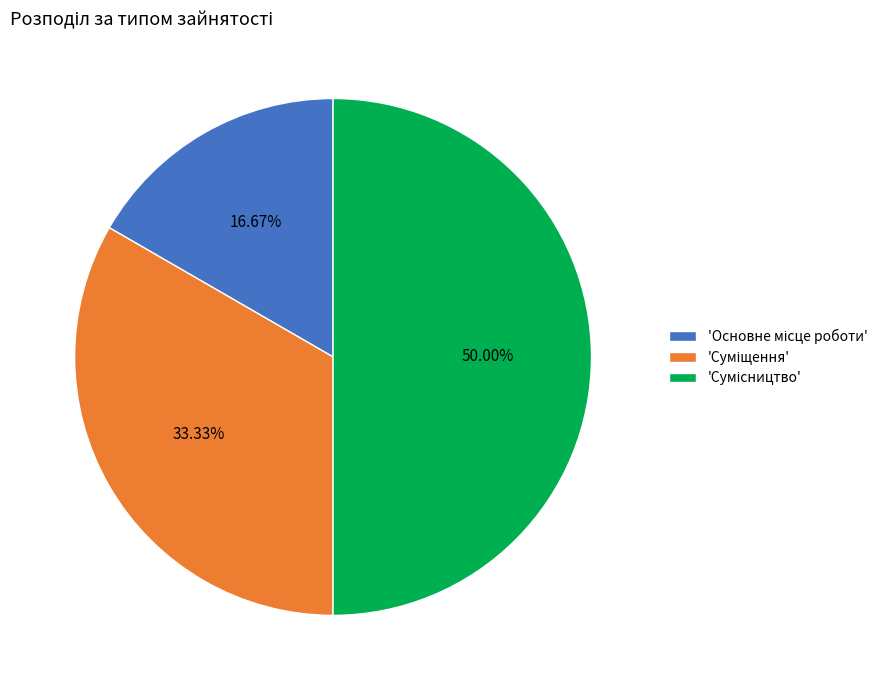

Count the number of slices in the pie.

3